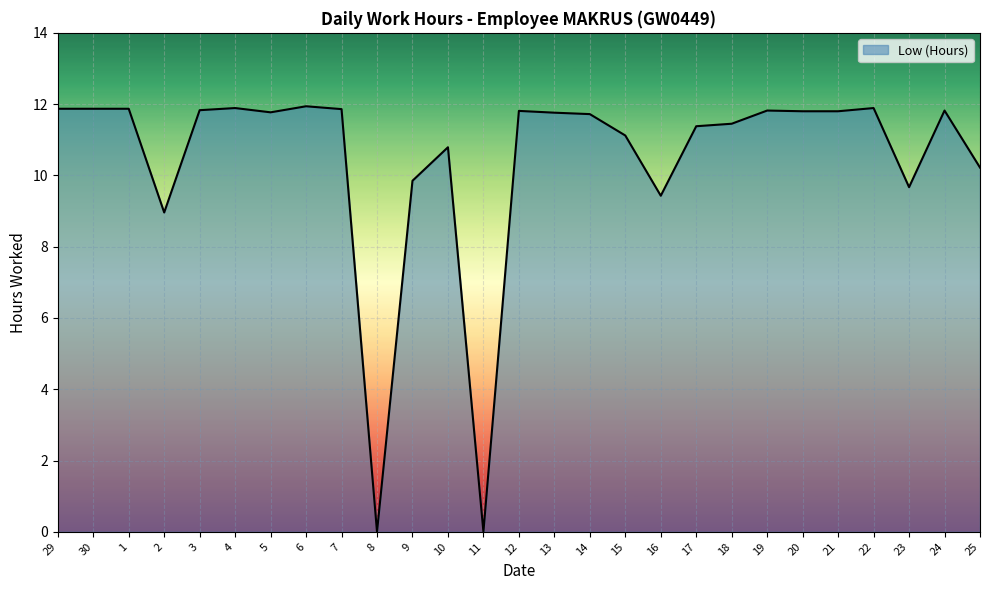

Is it true that the value at 4 is 11.9?

True